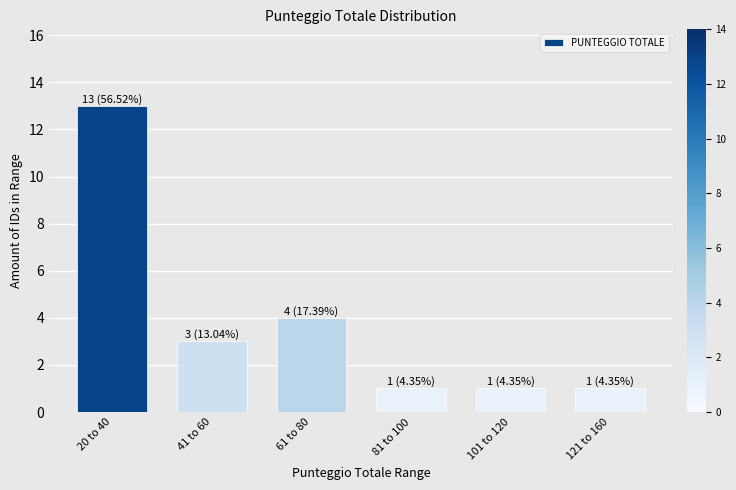

Reading left to right, extract all data points from this chart.

13	3	4	1	1	1